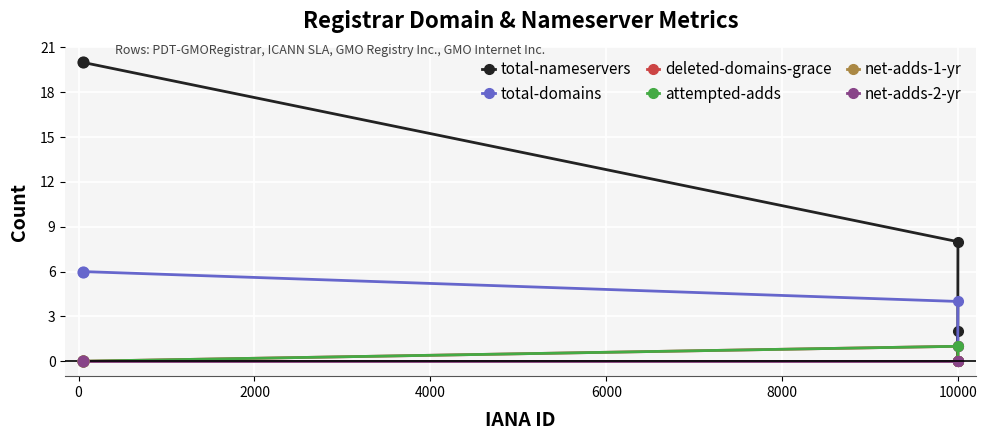

Which series has the largest Y range (max minus min)?

total-nameservers